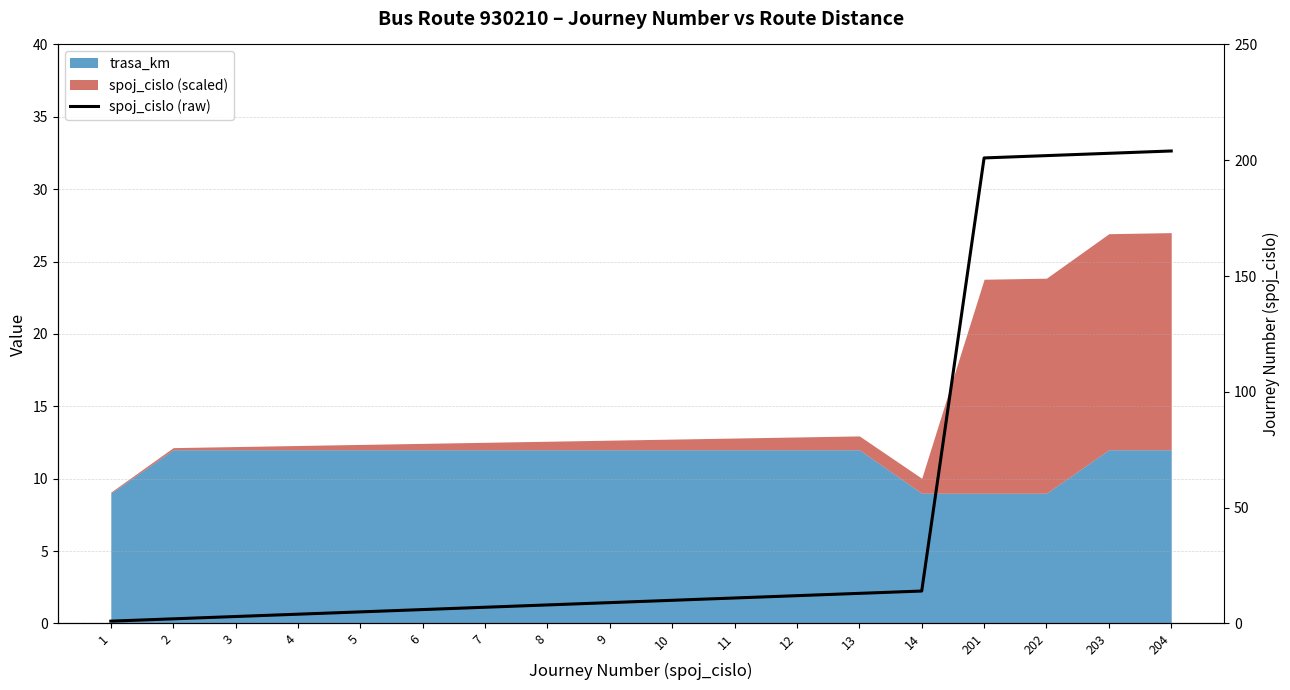

The value at 10 is 10. True or false?

True